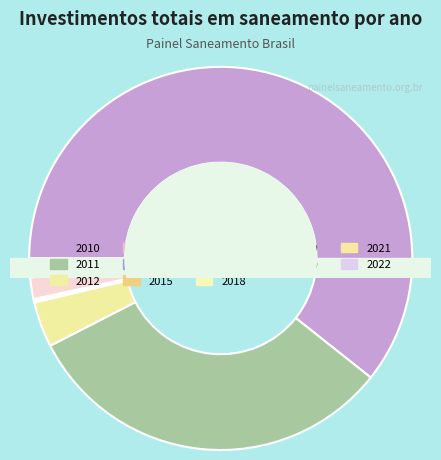

How many segments does this pie chart have?

13